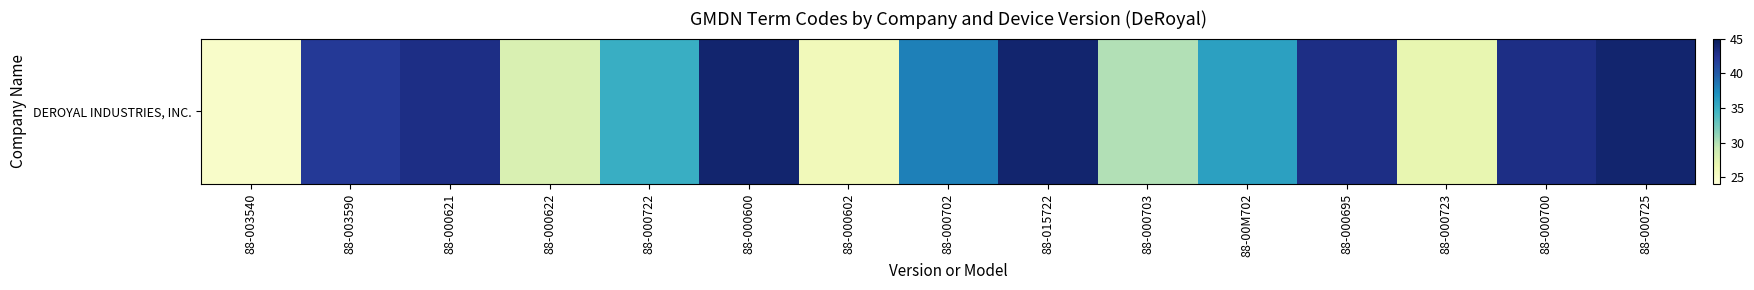

What value does the data have at 88-000725, to the nearest 5?

45